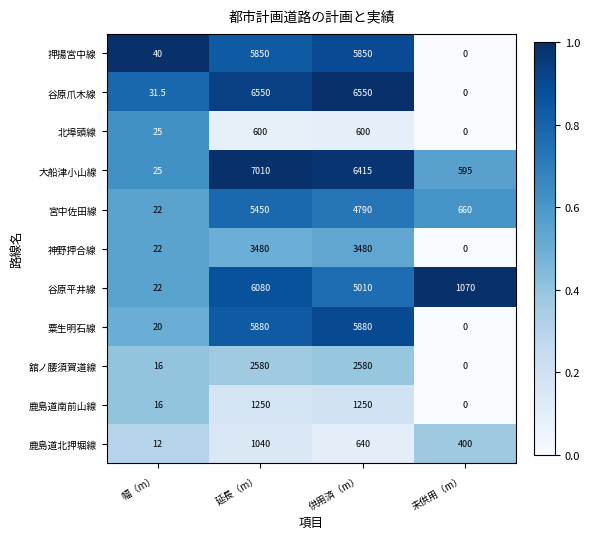

Which series has the largest range (max minus min)?

大船津小山線